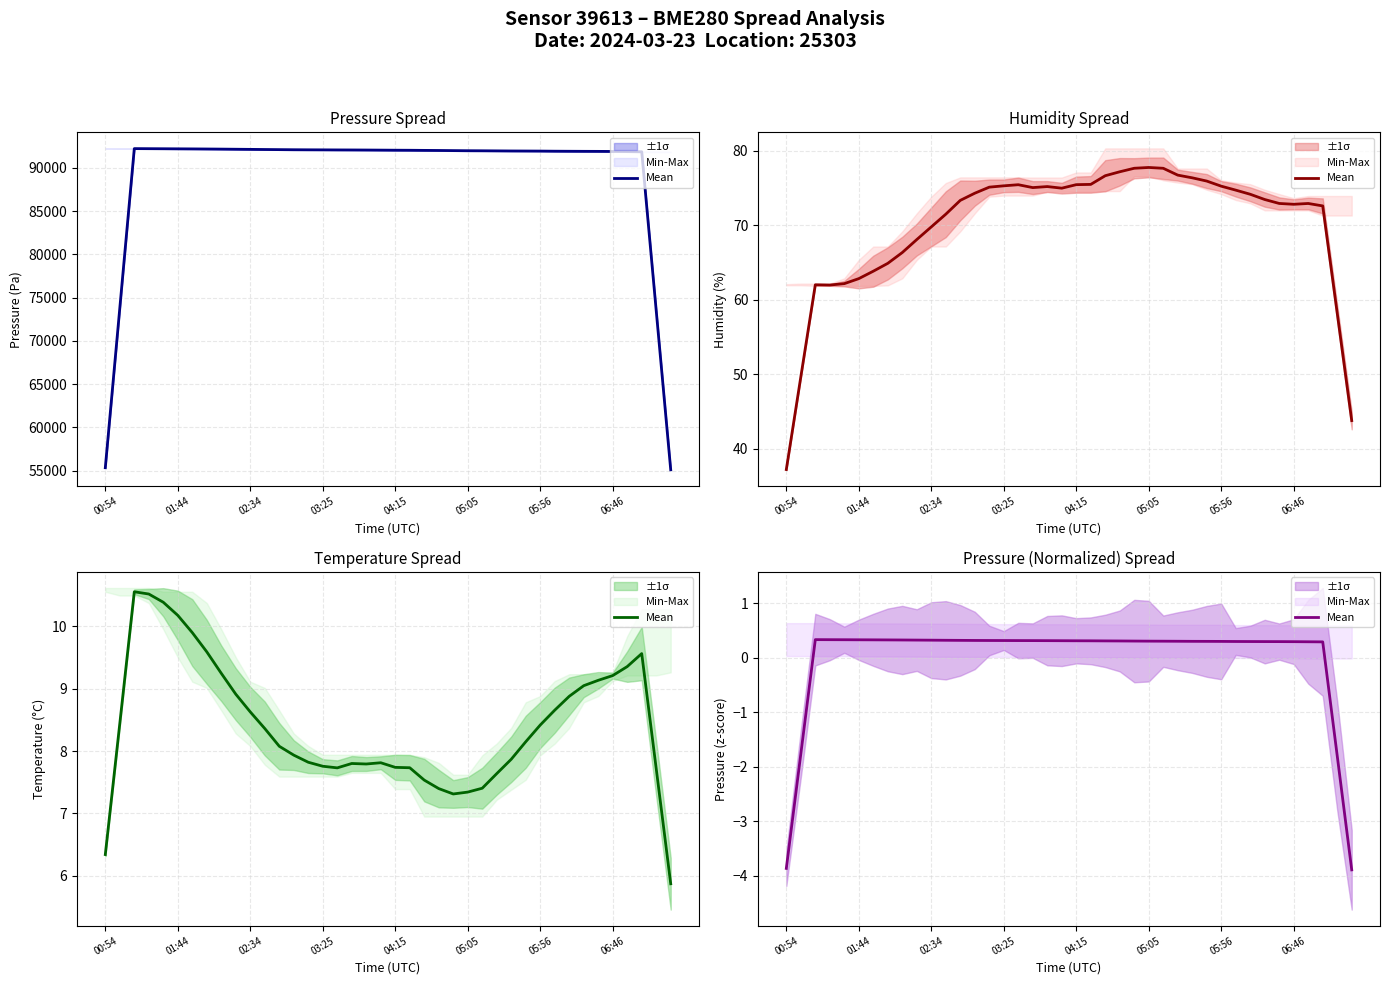

What is the minimum value shown in the chart?

-3.9